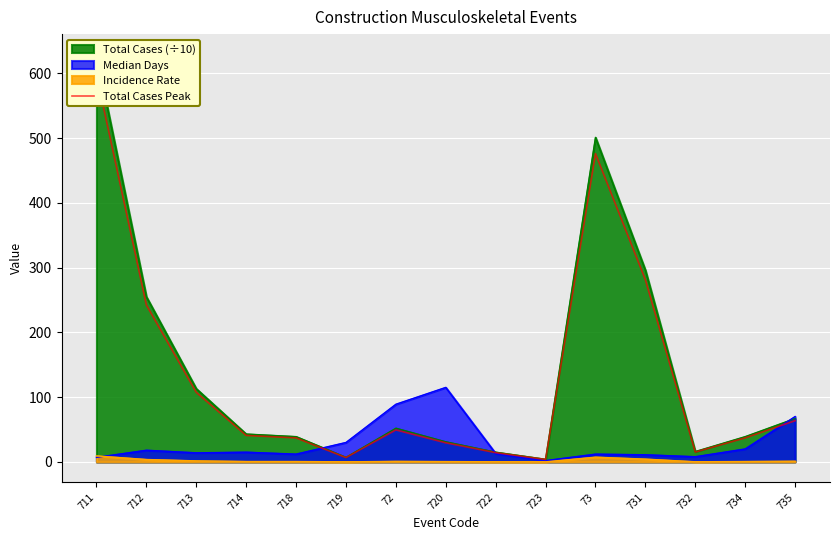

What position from the left is 73?

11